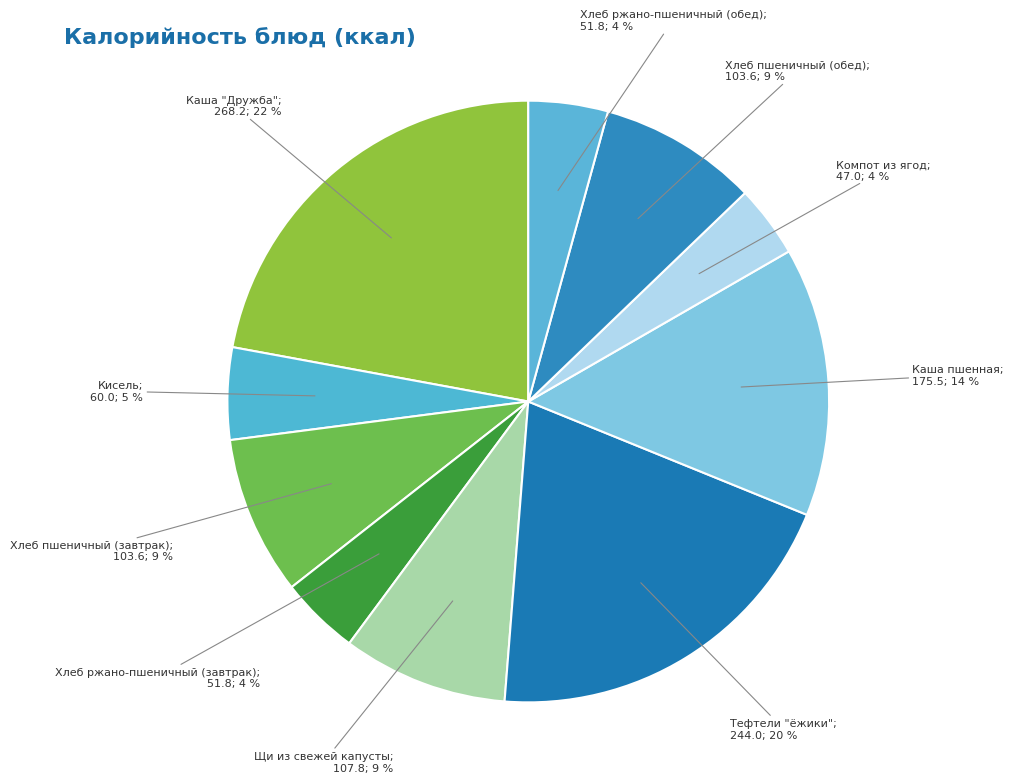

Count the number of slices in the pie.

10